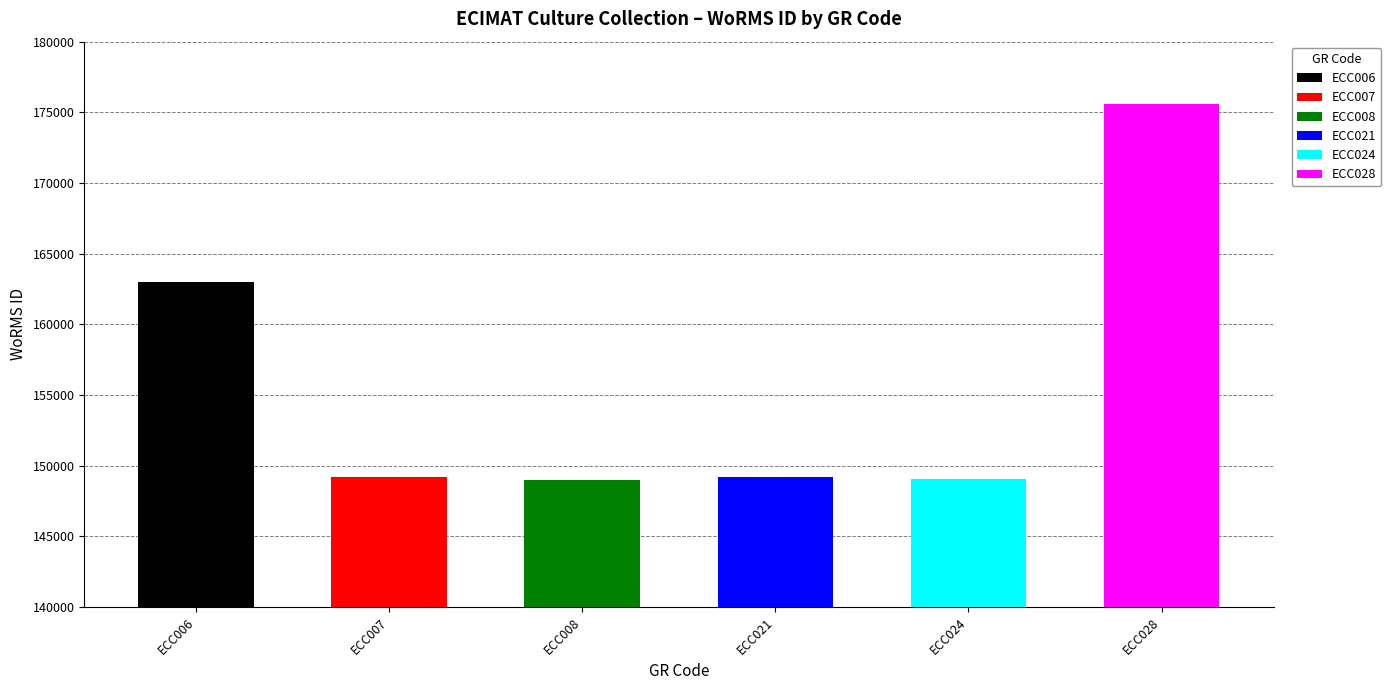

Reading left to right, what are all the values shown in this chart?

ECC006=163013	ECC007=149228	ECC008=148985	ECC021=149210	ECC024=149042	ECC028=175584